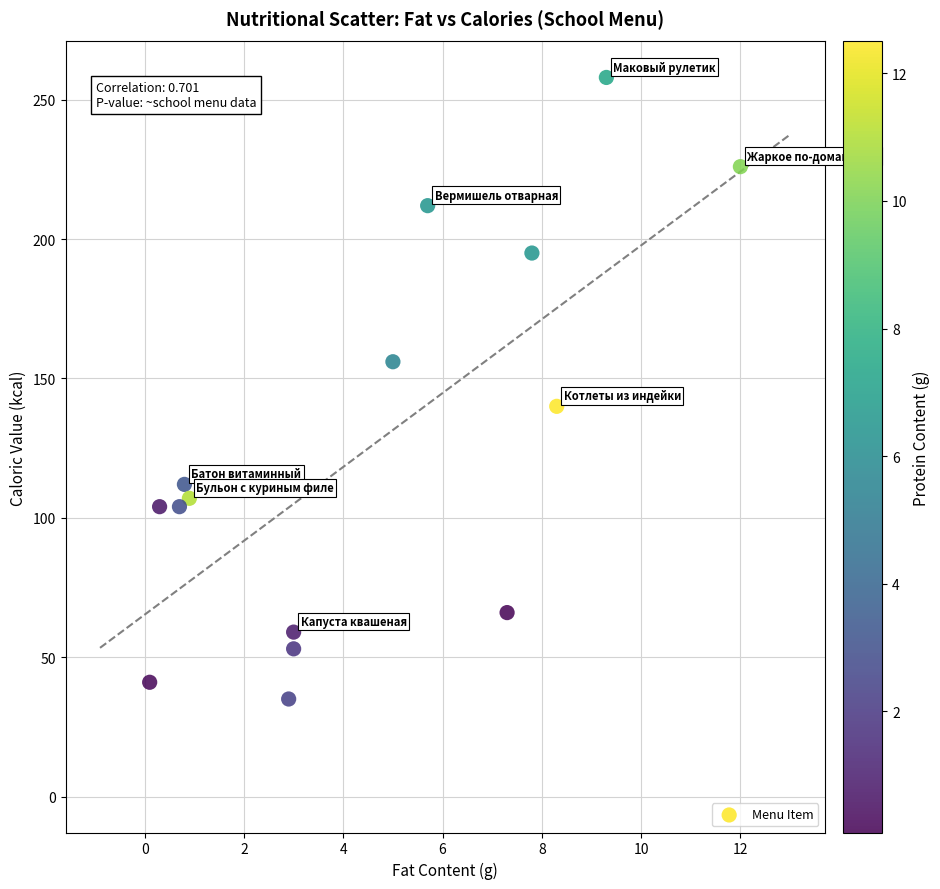

What is the range of Y values (max minus min)?

223